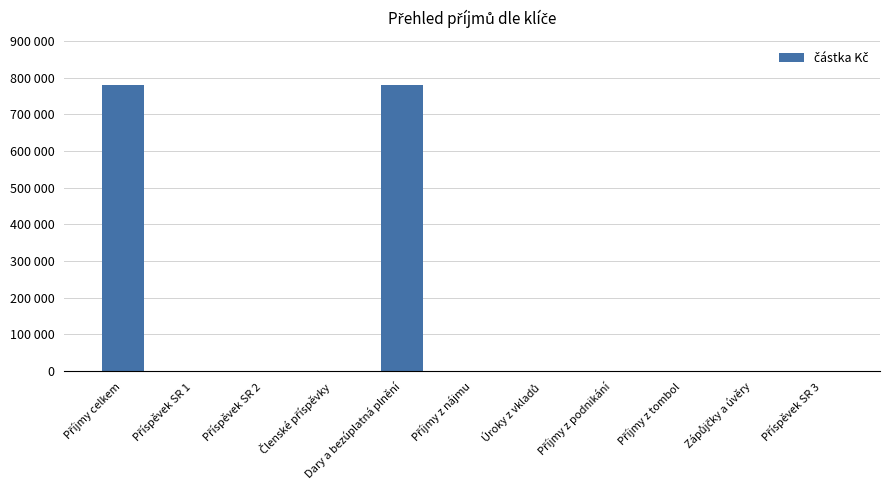

Reading left to right, list all the values displayed in this chart.

780706.8	0.0	0.0	0.0	780706.8	0.0	0.0	0.0	0.0	0.0	0.0